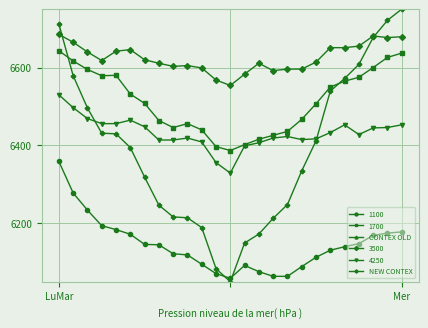

What is the label of the 16th point from the left?

15